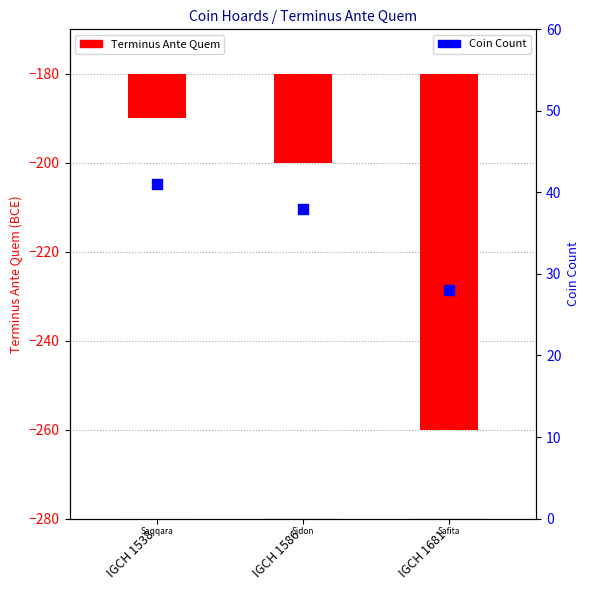

What are all the series names shown in the legend?

Terminus Ante Quem, Coin Count